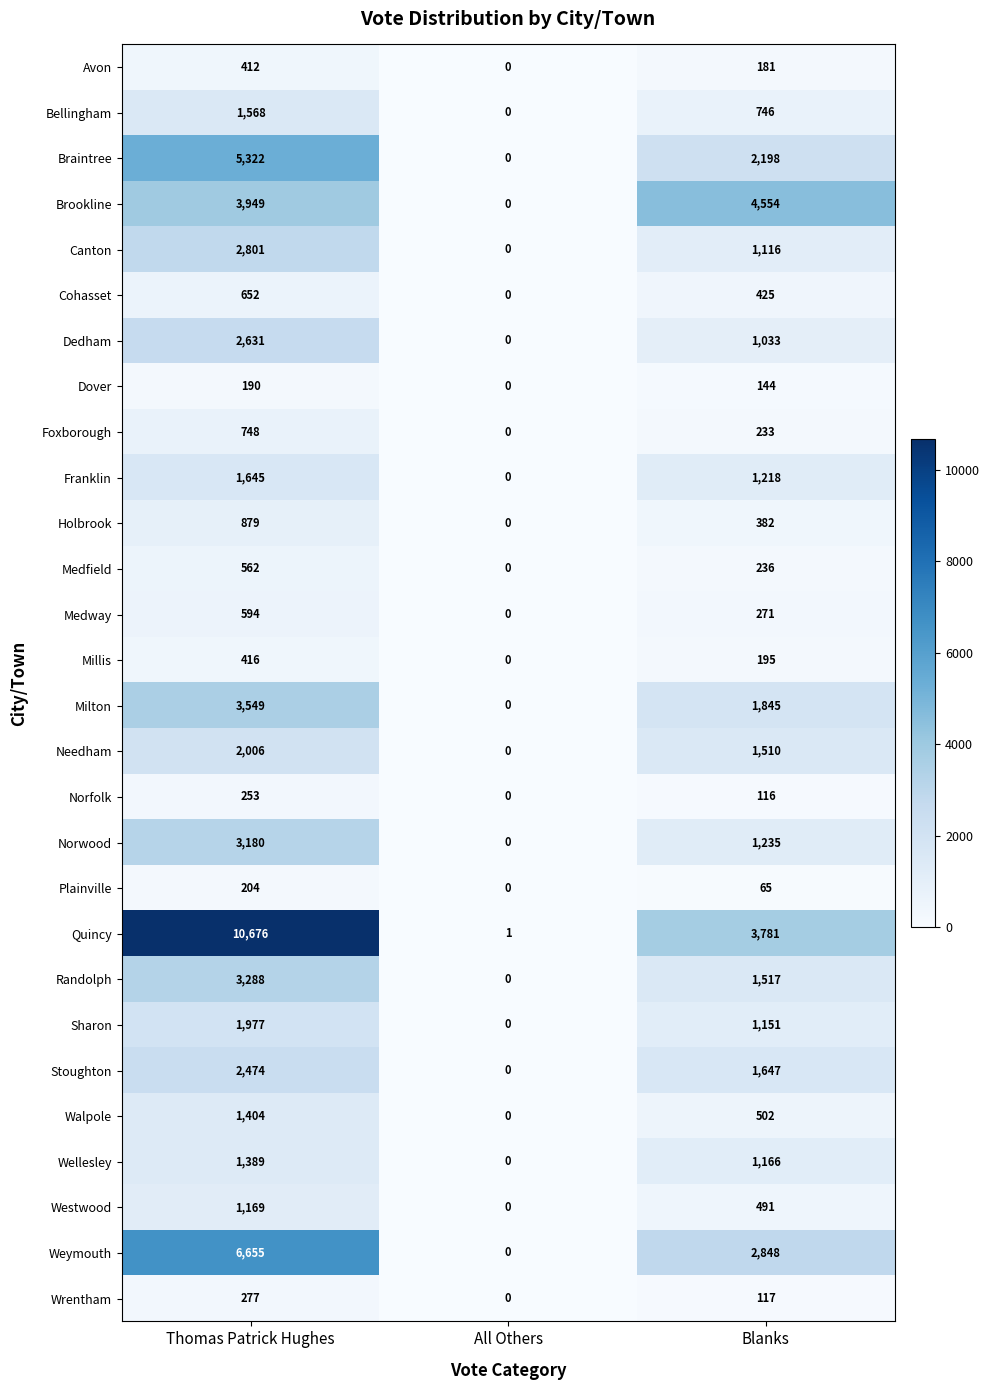

Which series has the largest range (max minus min)?

Quincy